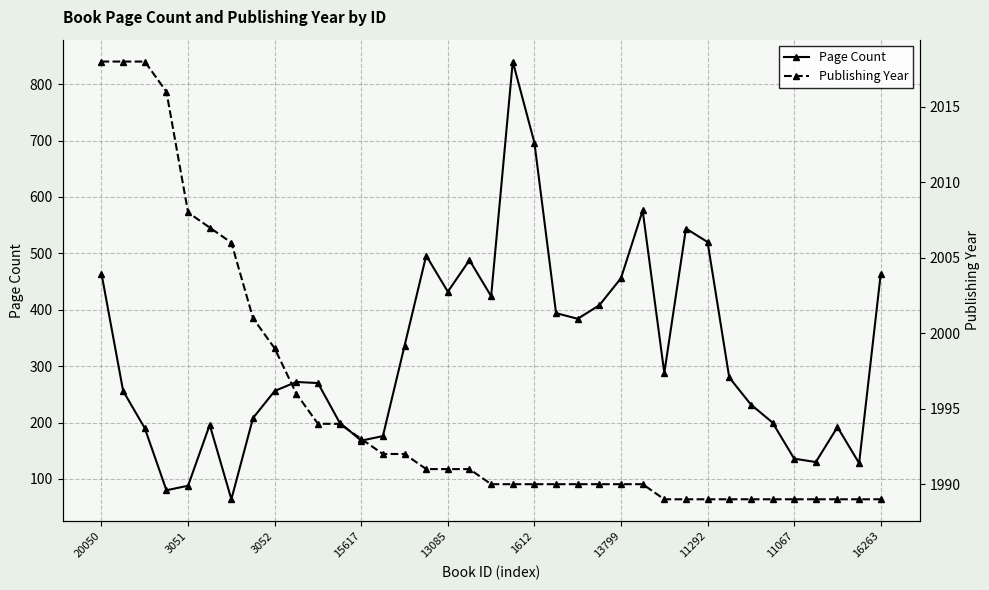

What is the sum of all Page Count values?

11932